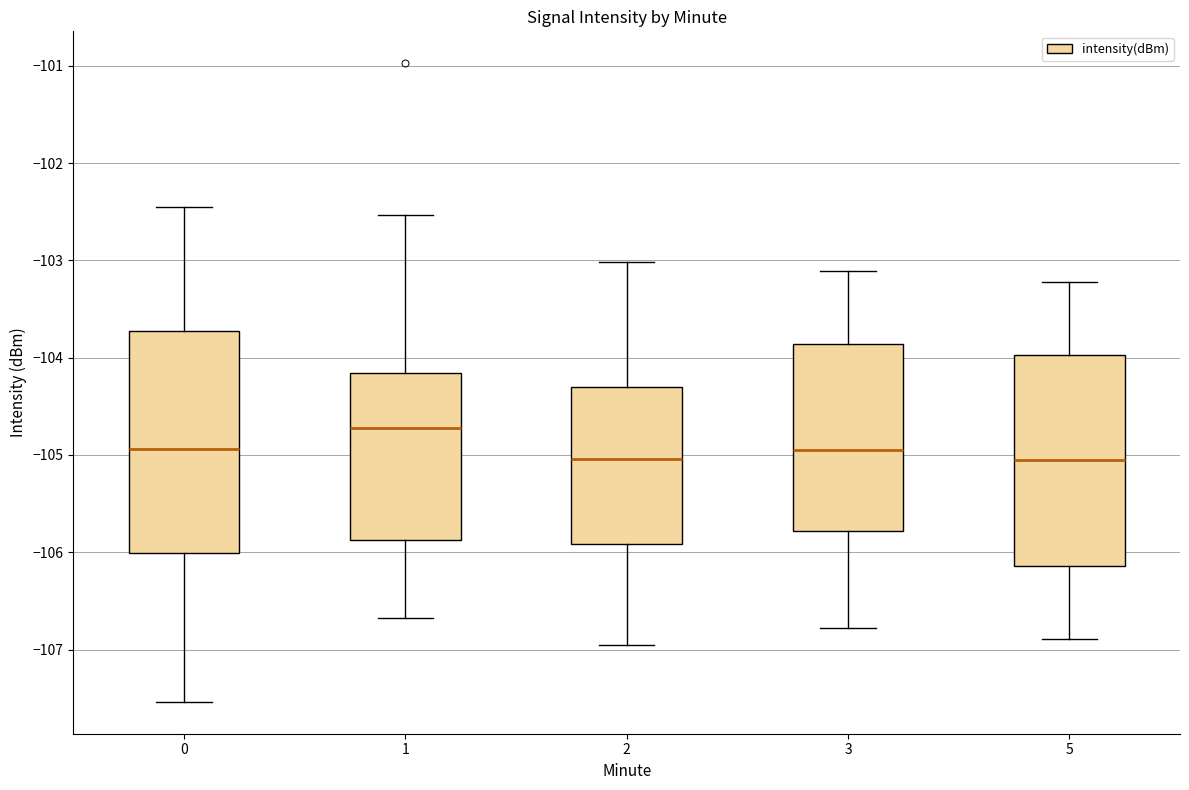

Where is the upper edge of the box at x = 5 on the y-axis? The values are not printed on the chart, so give them approximately, as read against the axis.

-104.0